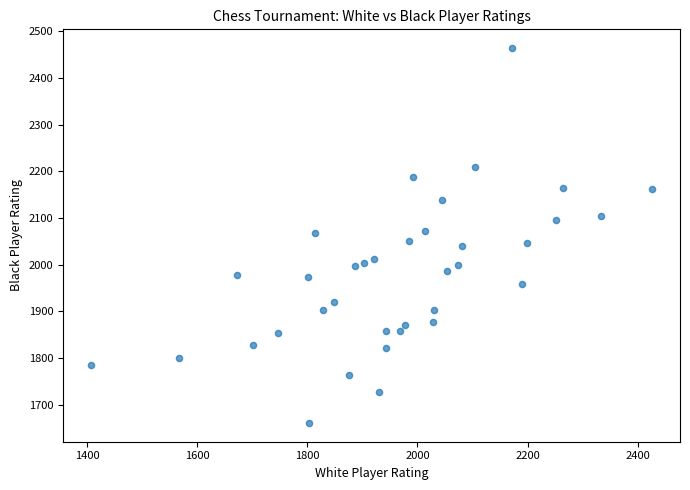

What is the range of X values (max minus min)?

1019